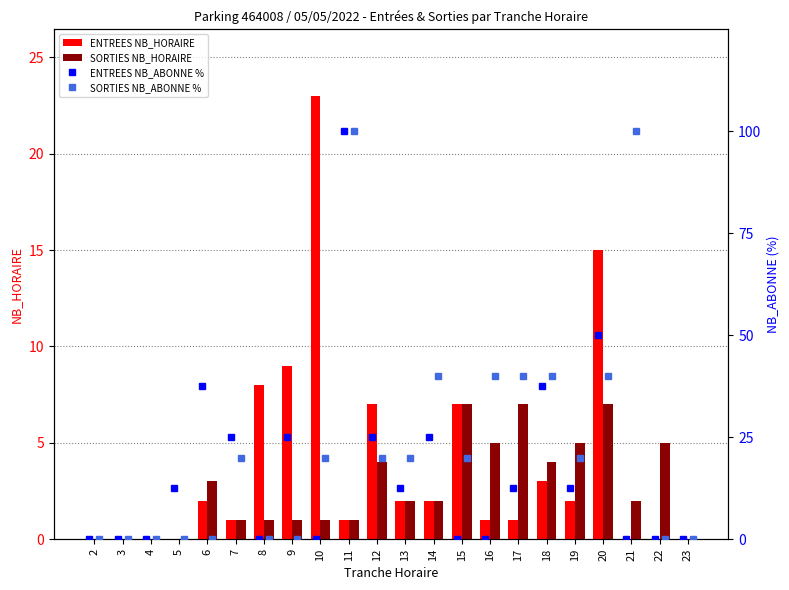

True or false: ENTREES NB_HORAIRE has a value of 1 at 13.

False